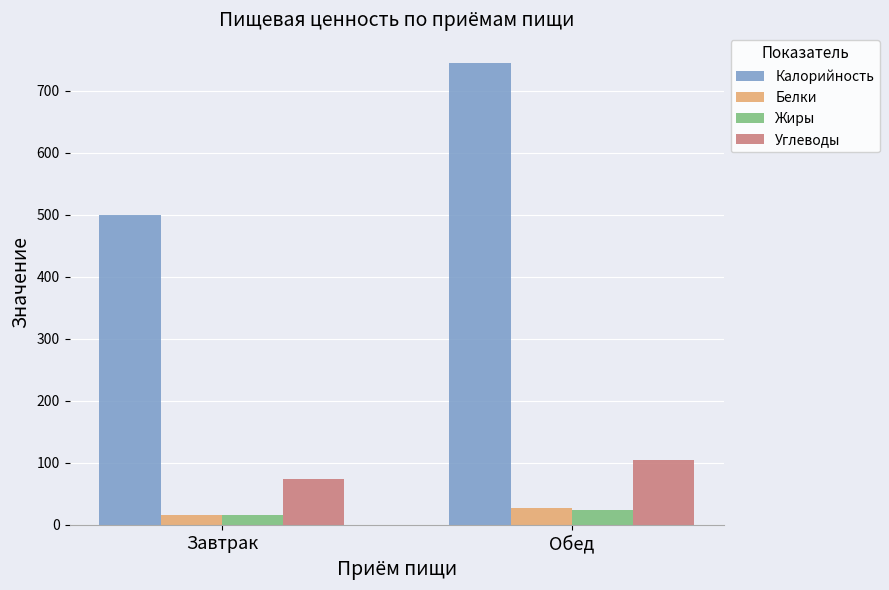

What is the difference between the Жиры values at Обед and Завтрак?

8.8